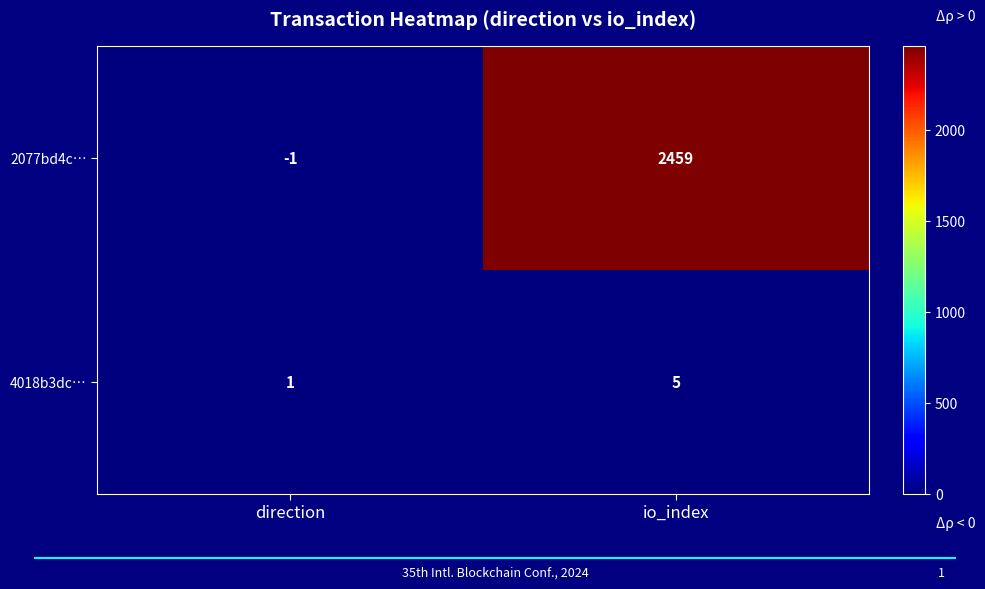

Which series has the largest total across all categories?

2077bd4c…